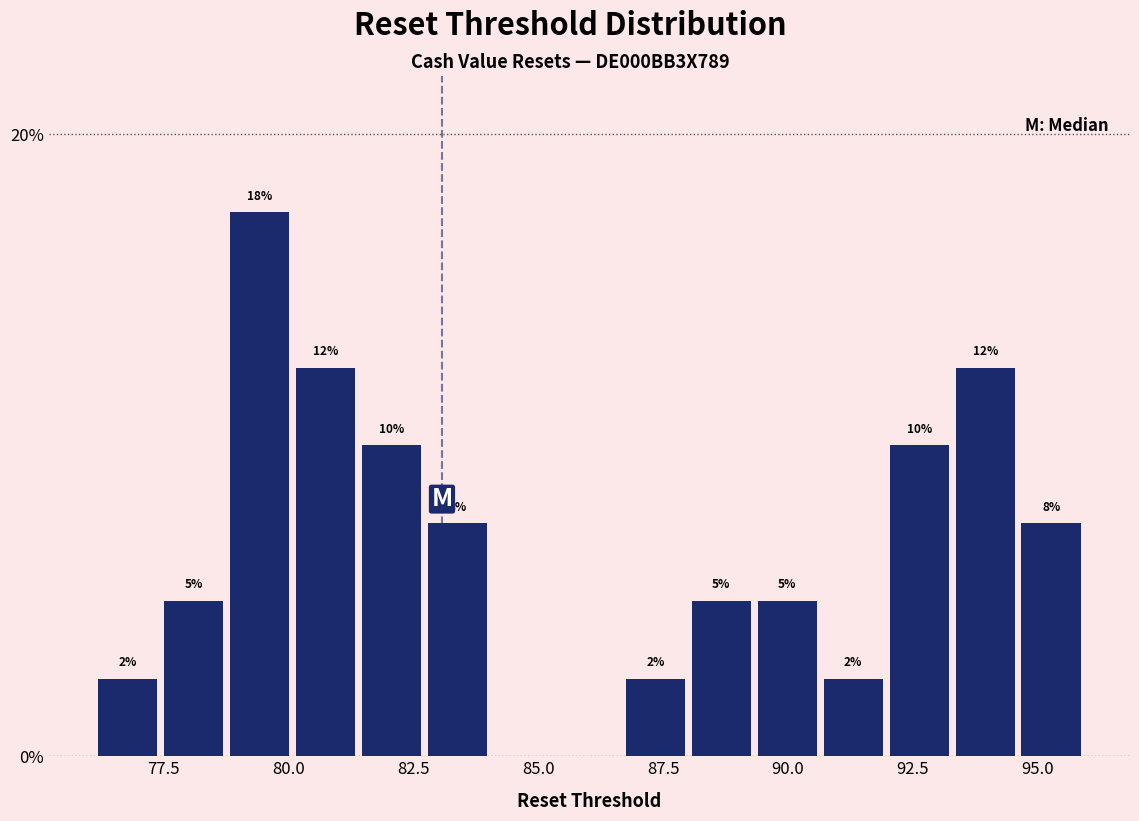

Read against the x-axis, roughly where is the centre of the tallest bar?

79.5